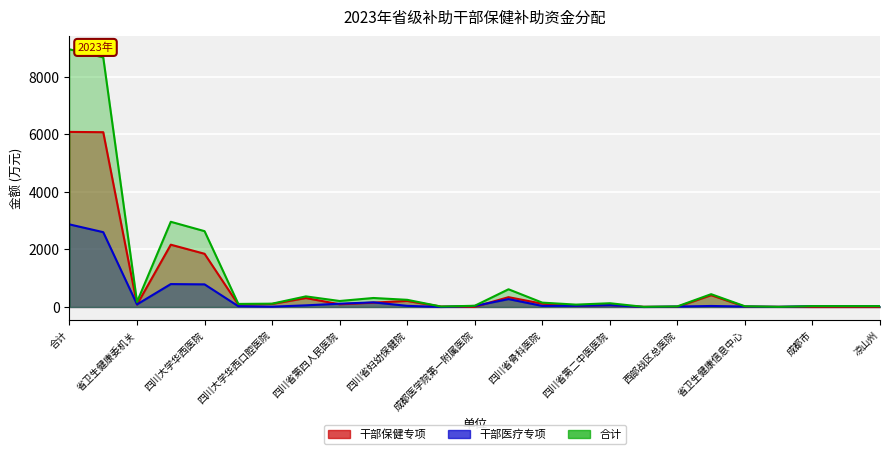

Is it true that 干部医疗专项 equals 4520.3 at 省级小计?

False